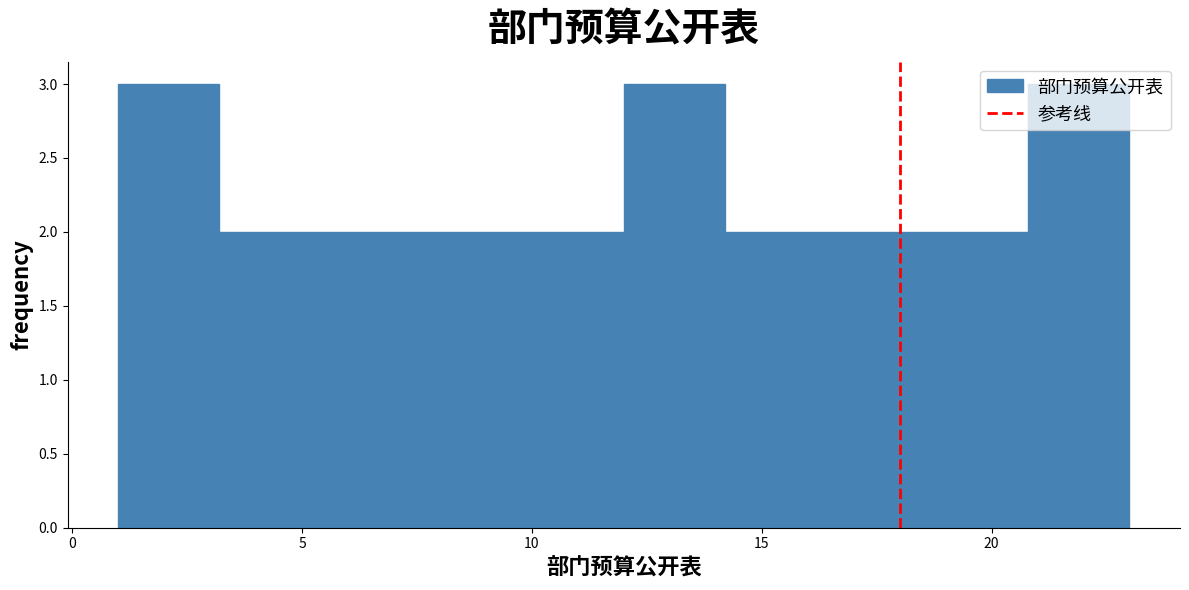

Reading left to right, list every bar in this chart as the range it spans on the x-axis followed by its height. Neither the bar edges nor the heights are printed on the chart, so give them approximately, as read against the axes.

1.0 to 3.2: 3
3.2 to 5.4: 2
5.4 to 7.6: 2
7.6 to 9.8: 2
9.8 to 12.0: 2
12.0 to 14.2: 3
14.2 to 16.4: 2
16.4 to 18.6: 2
18.6 to 20.8: 2
20.8 to 23.0: 3